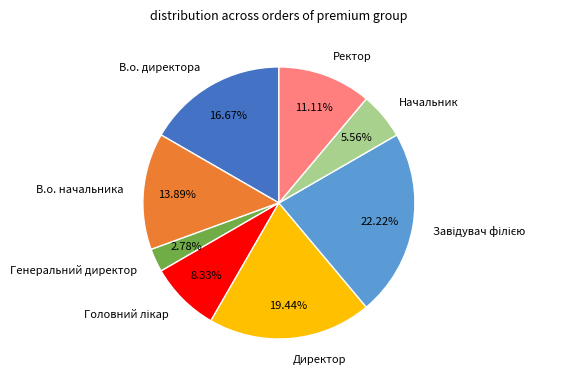

To the nearest percent, what is the difference between the largest and smallest slice percentages?

19%